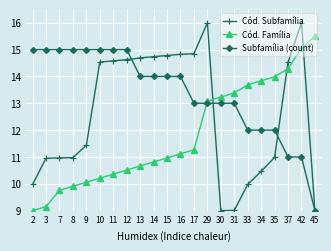

How many lines are shown in the chart?

3